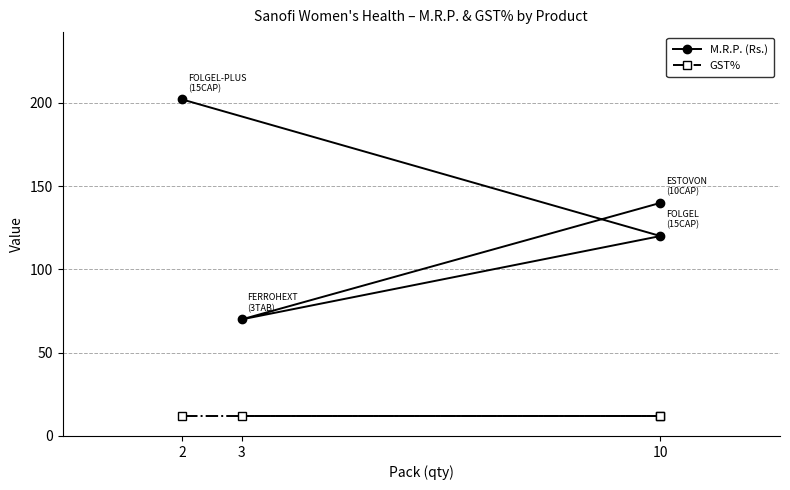

Rank the series by their average value, from highest to lowest.

M.R.P. (Rs.), GST%